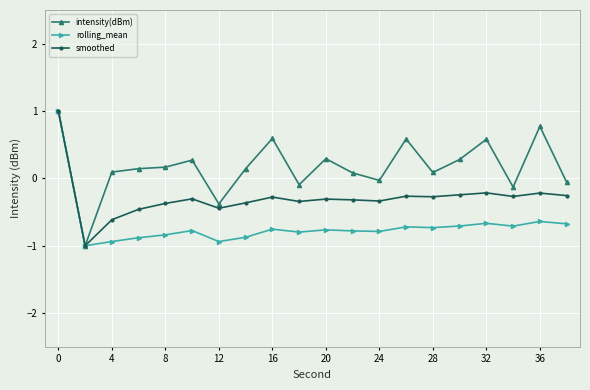

Rank the series by their average value, from lowest to highest.

rolling_mean, smoothed, intensity(dBm)